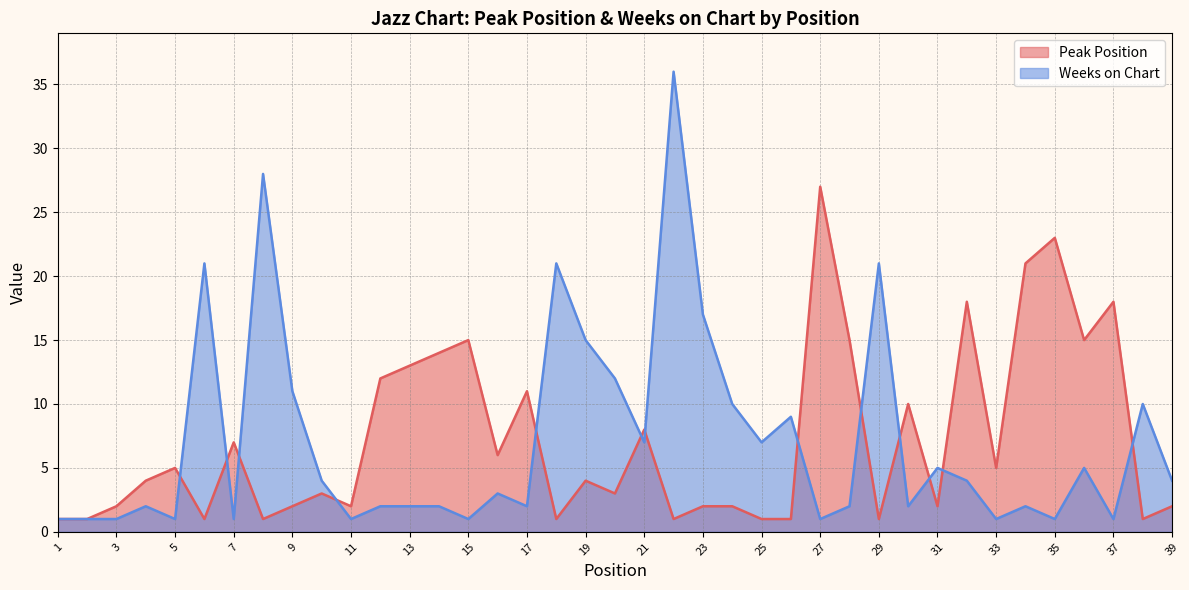

Reading left to right, list all the values displayed in this chart.

Peak Position: 1	1	2	4	5	1	7	1	2	3	2	12	13	14	15	6	11	1	4	3	8	1	2	2	1	1	27	15	1	10	2	18	5	21	23	15	18	1	2
Weeks on Chart: 1	1	1	2	1	21	1	28	11	4	1	2	2	2	1	3	2	21	15	12	7	36	17	10	7	9	1	2	21	2	5	4	1	2	1	5	1	10	4